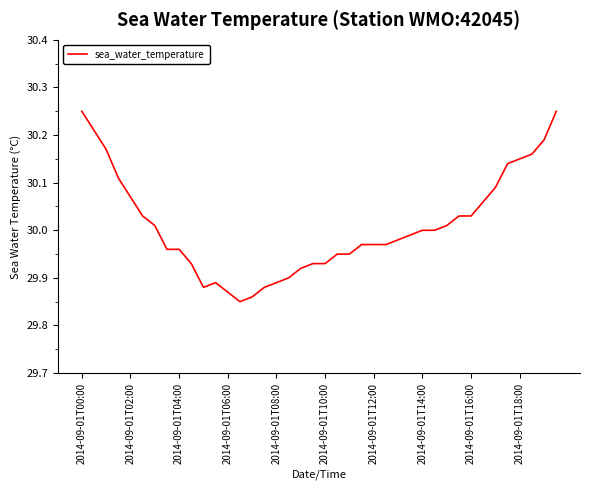

What is the difference between the second highest and second lowest values?

0.4